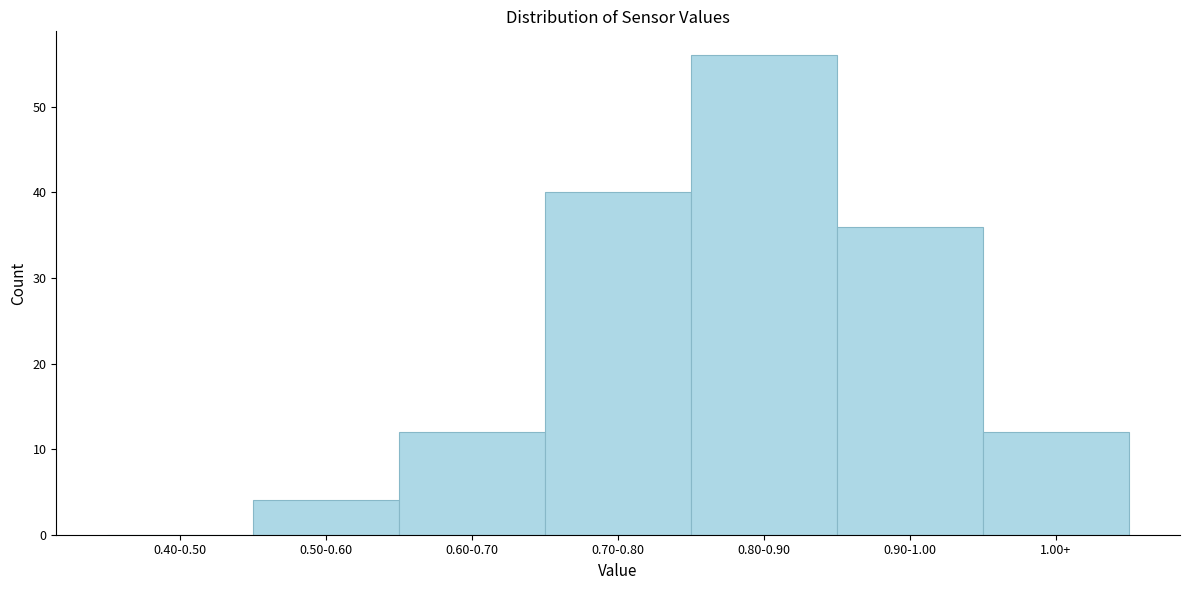

Reading left to right, transcribe all the data shown in this chart.

0.40-0.50=0	0.50-0.60=4	0.60-0.70=12	0.70-0.80=40	0.80-0.90=56	0.90-1.00=36	1.00+=12